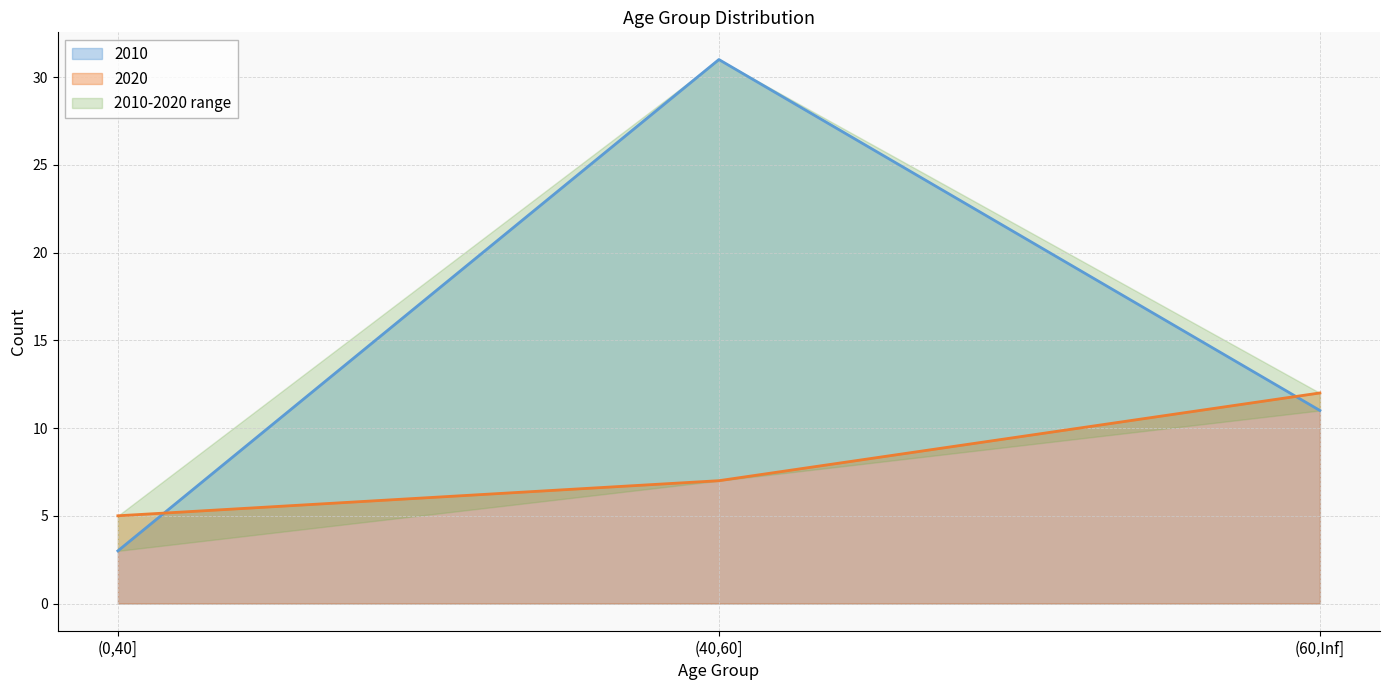

What is the value of the 2020 point at the 3rd from the left?

12